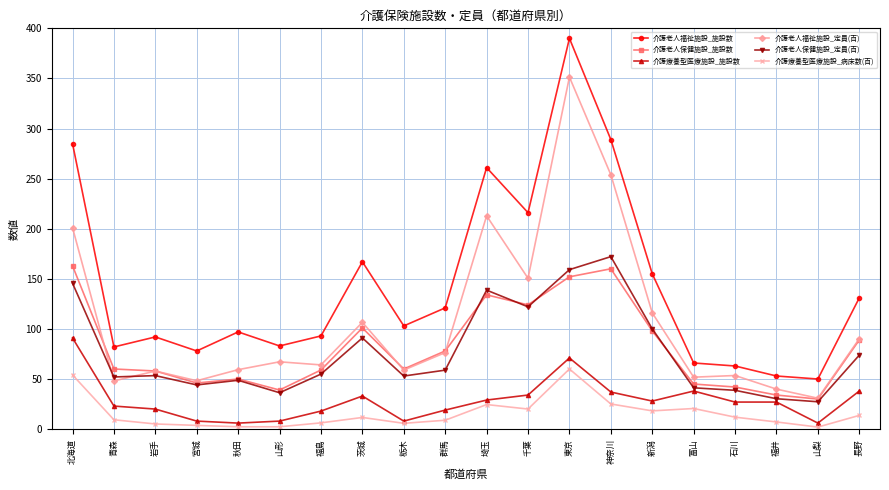

True or false: 介護老人保健施設_施設数 and 介護老人福祉施設_定員(百) intersect in this chart.

True